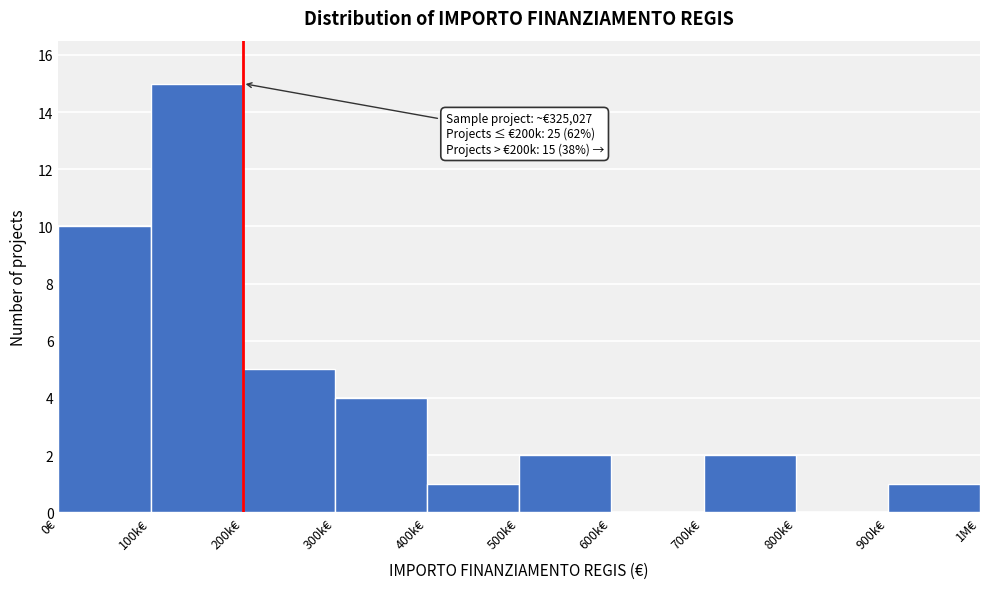

Reading right to left, list all the values displayed in this chart.

900k€=1	800k€=0	700k€=2	600k€=0	500k€=2	400k€=1	300k€=4	200k€=5	100k€=15	0€=10